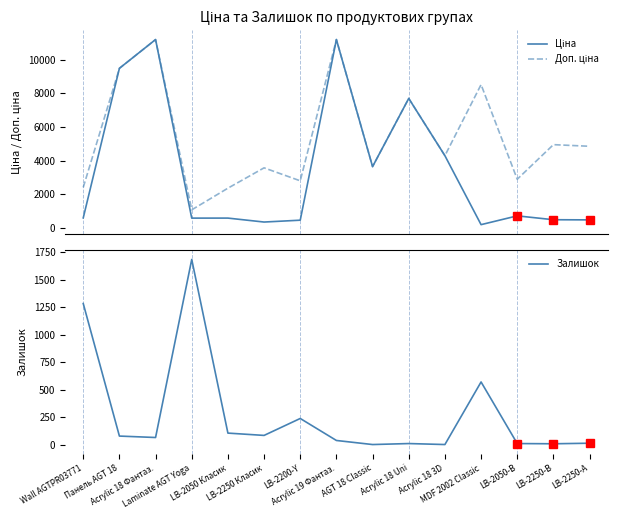

How many intersections are there between Доп. ціна and Залишок?

2